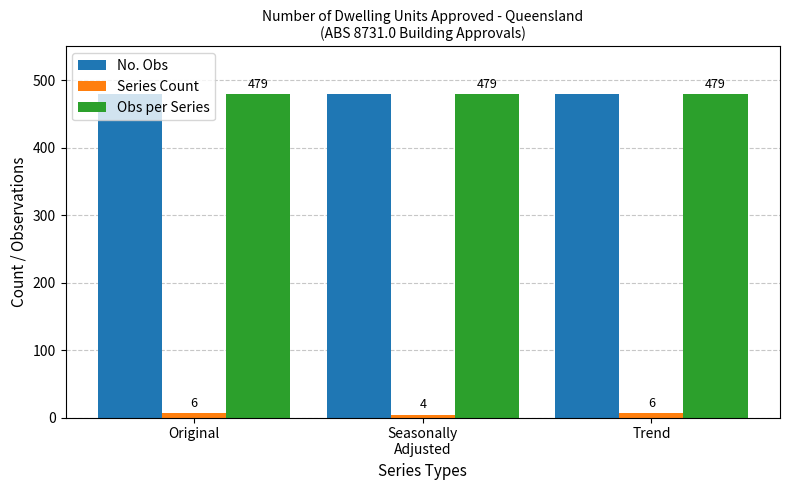

What is the total value across all series at Original?

964